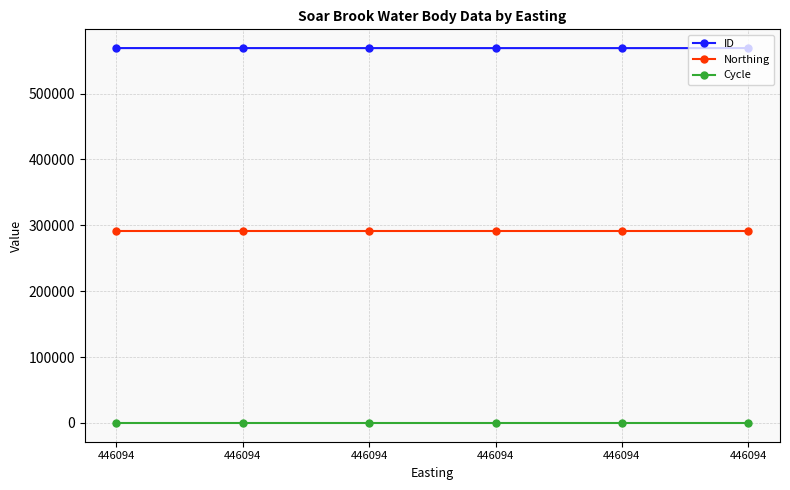

List the series in order of their peak value, lowest first.

Cycle, Northing, ID